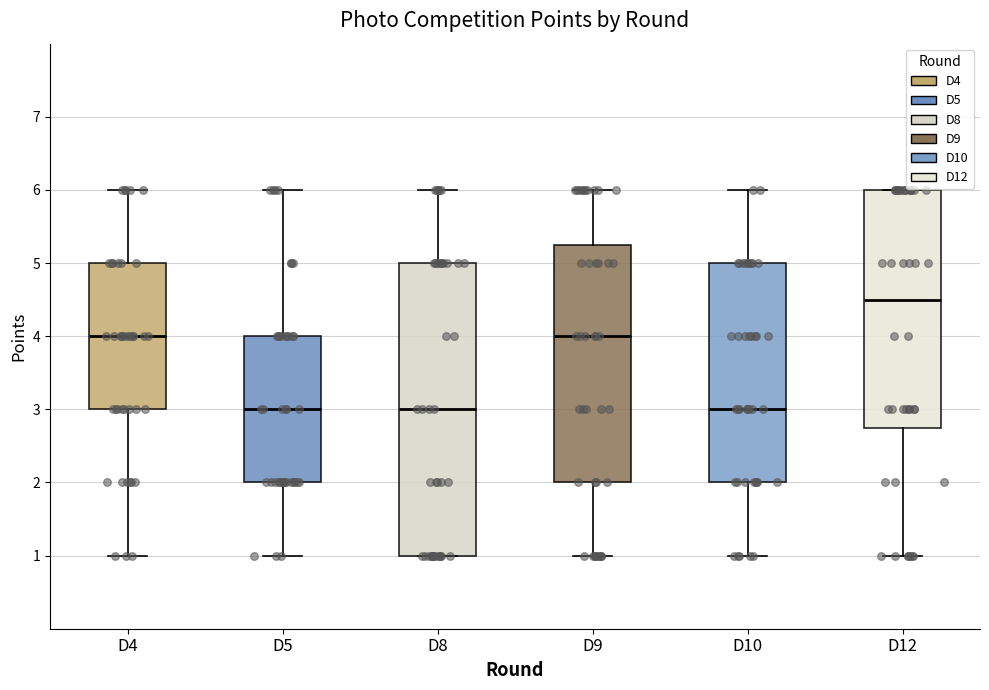

Which box has the highest median line?

D12